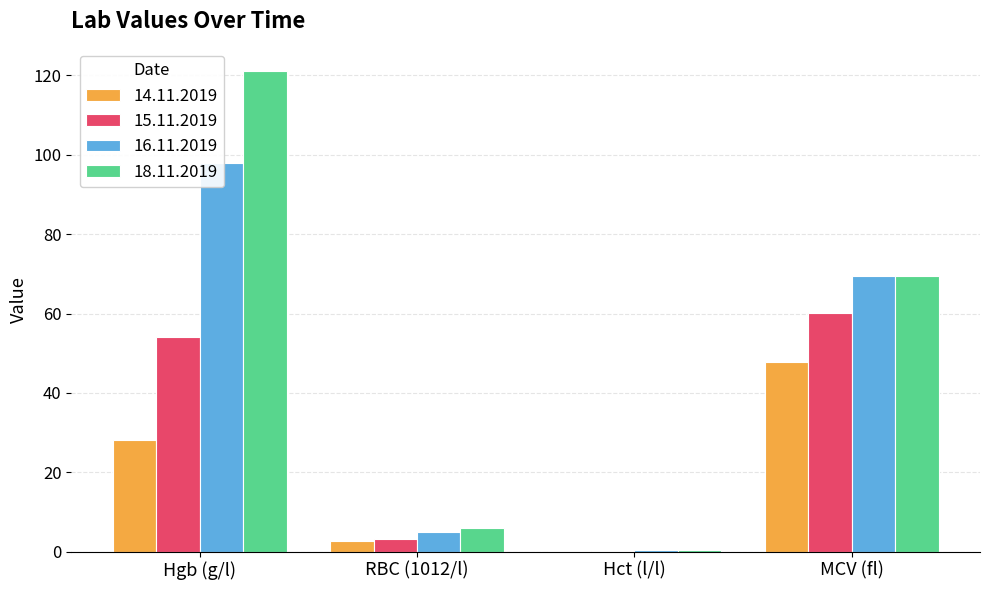

At which category is the sum across all series the highest?

Hgb (g/l)